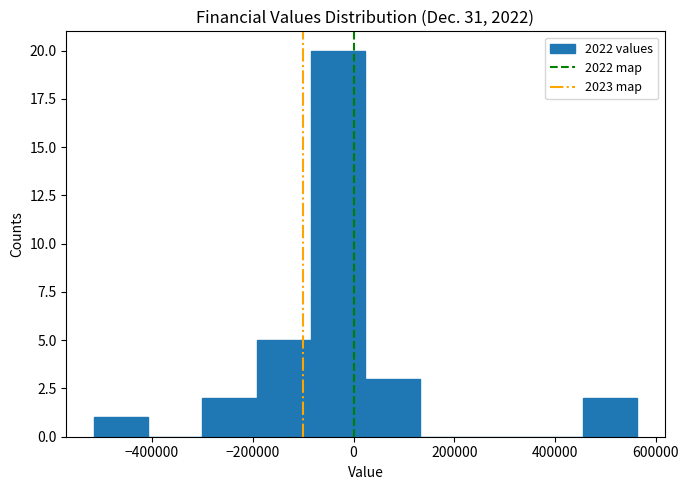

Reading left to right, list every bar in this chart as the range it spans on the x-axis followed by its height. Neither the bar edges nor the heights are printed on the chart, so give them approximately, as read against the axes.

-520000 to -400000: 1
-400000 to -300000: 0
-300000 to -200000: 2
-200000 to -80000: 5
-80000 to 20000: 20
20000 to 140000: 3
140000 to 240000: 0
240000 to 340000: 0
340000 to 460000: 0
460000 to 560000: 2